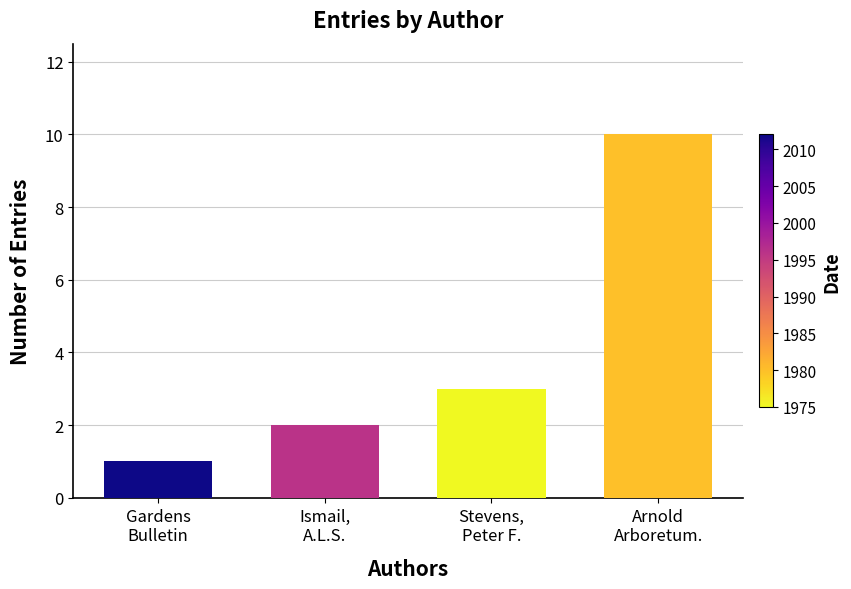

What is the label of the 1st bar from the right?

Arnold
Arboretum.